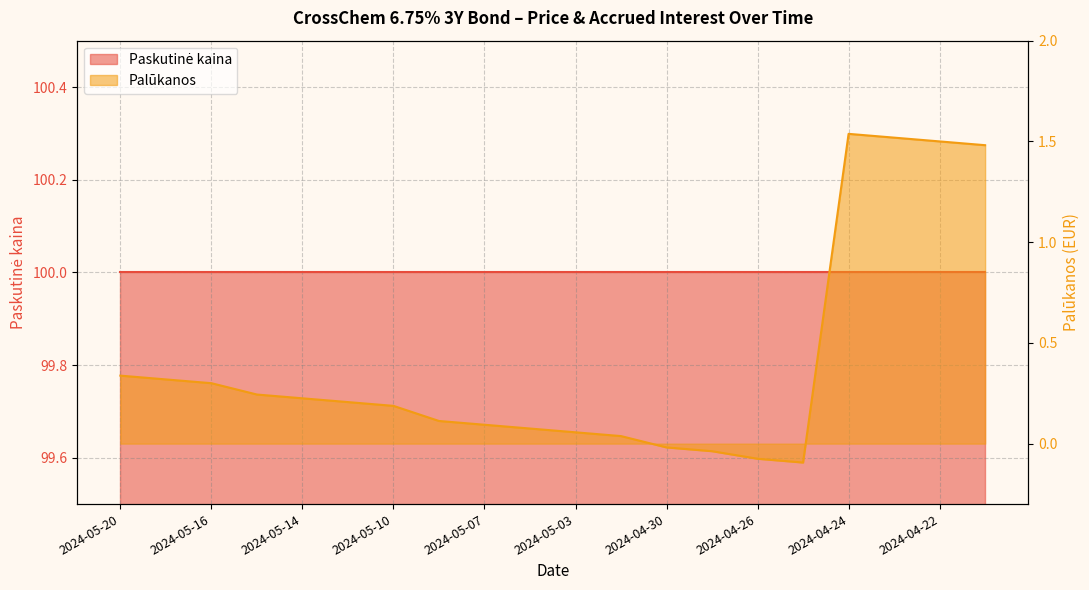

Does the chart have visible grid lines?

Yes